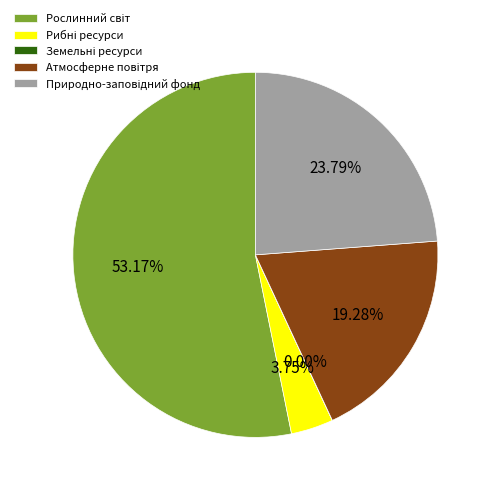

Is there any slice that represents more than half of the pie?

Yes